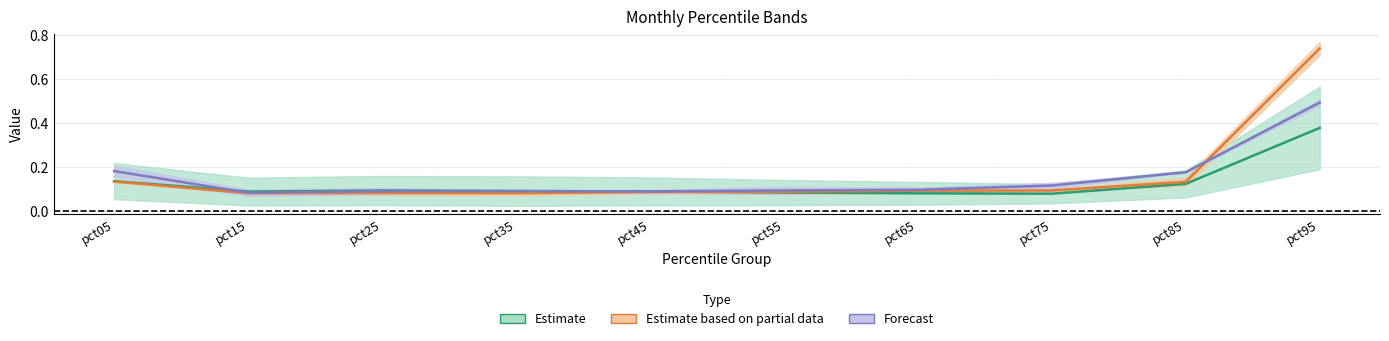

At how many categories does at least one series exceed 0?

10